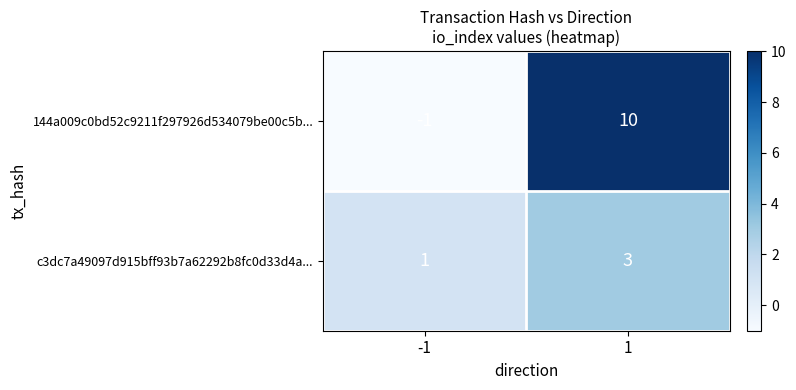

What is the difference between the highest and lowest values at -1?

2